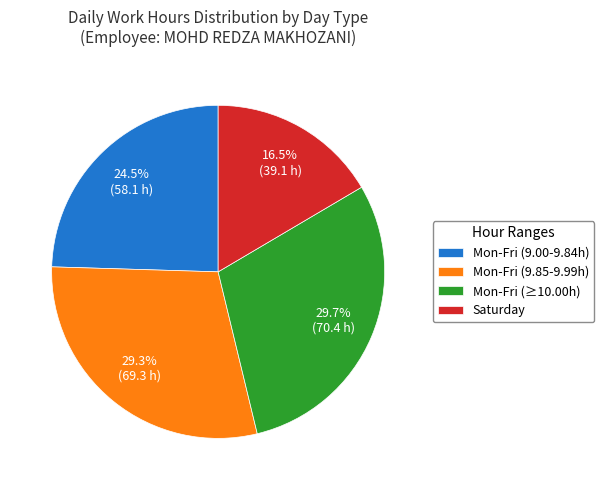

Combined, what portion of the pie is Mon-Fri (9.00-9.84h) and Mon-Fri (9.85-9.99h)?

53.8%